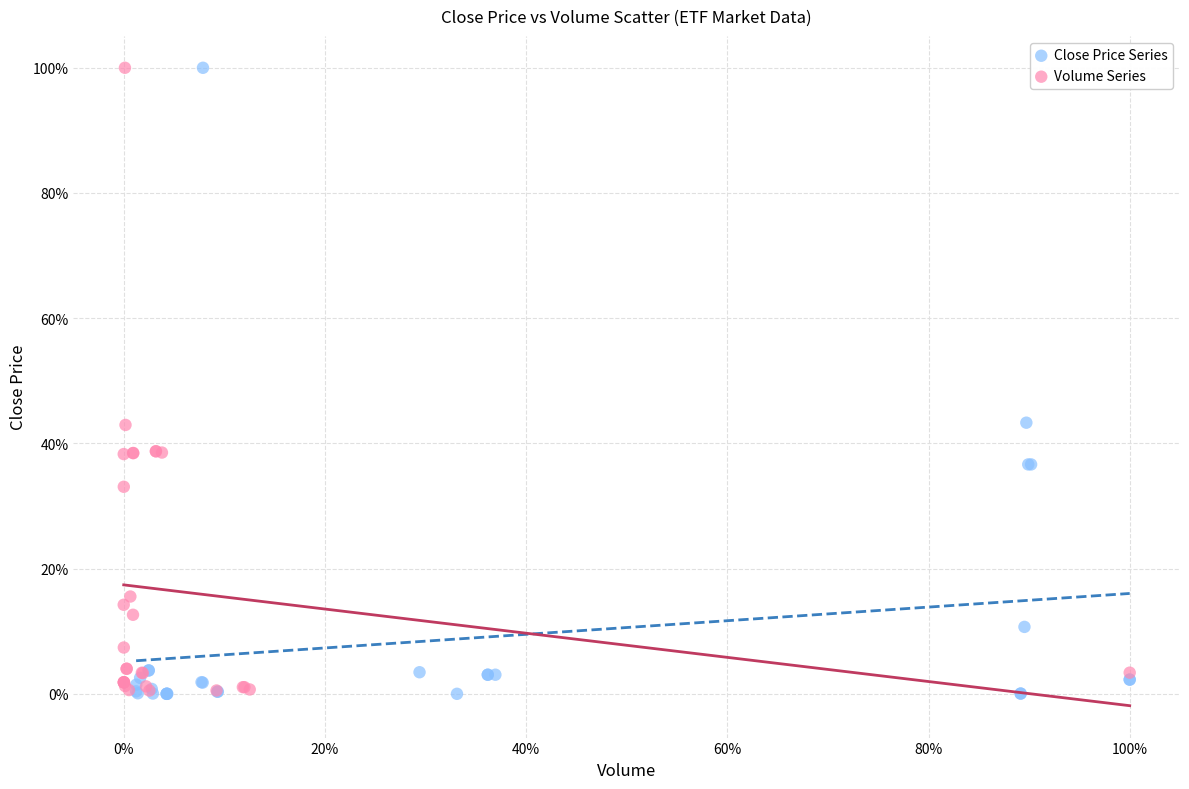

What are all the series names shown in the legend?

Close Price Series, Volume Series